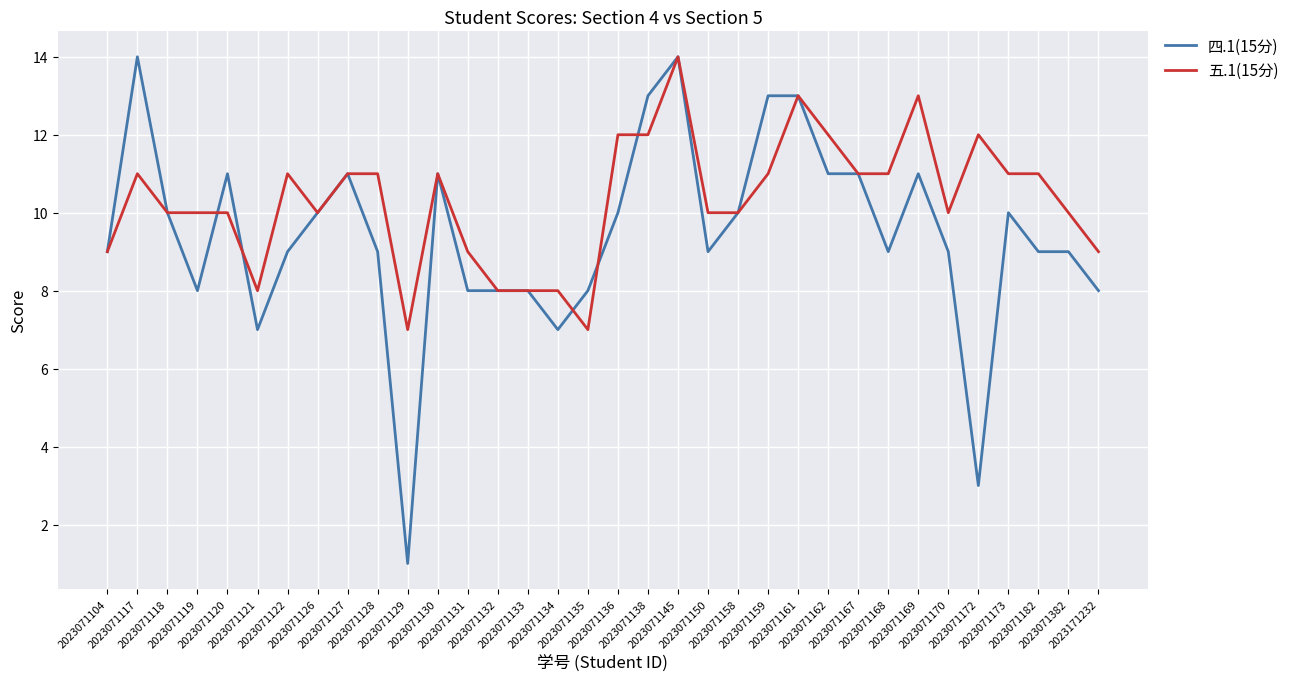

List the series in order of their overall mean, lowest first.

四.1(15分), 五.1(15分)